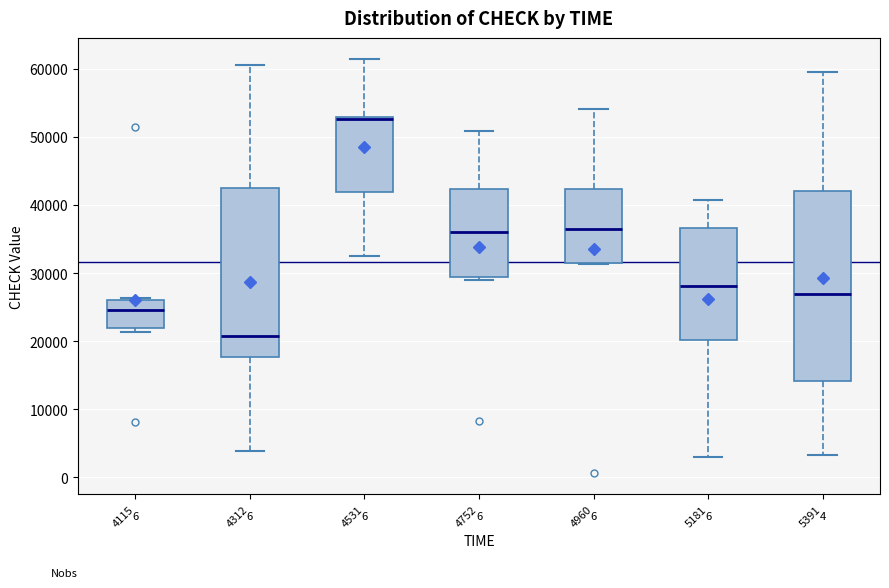

Reading left to right, transcribe this box plot: for each box, give where its median line is, the range the box spans, and where its two whiskers end, as read against the y-axis. The values are not printed on the chart, so give them approximately, as read against the axis.

4115: median 25000, box 22000 to 26000, whiskers 21000 to 26000
4312: median 21000, box 18000 to 42000, whiskers 4000 to 61000
4531: median 53000 (drawn on the box's upper edge), box 42000 to 53000, whiskers 33000 to 61000
4752: median 36000, box 29000 to 42000, whiskers 29000 (just below the box's lower edge) to 51000
4960: median 36000, box 31000 to 42000, whiskers 31000 to 54000
5181: median 28000, box 20000 to 37000, whiskers 3000 to 41000
5391: median 27000, box 14000 to 42000, whiskers 3000 to 60000